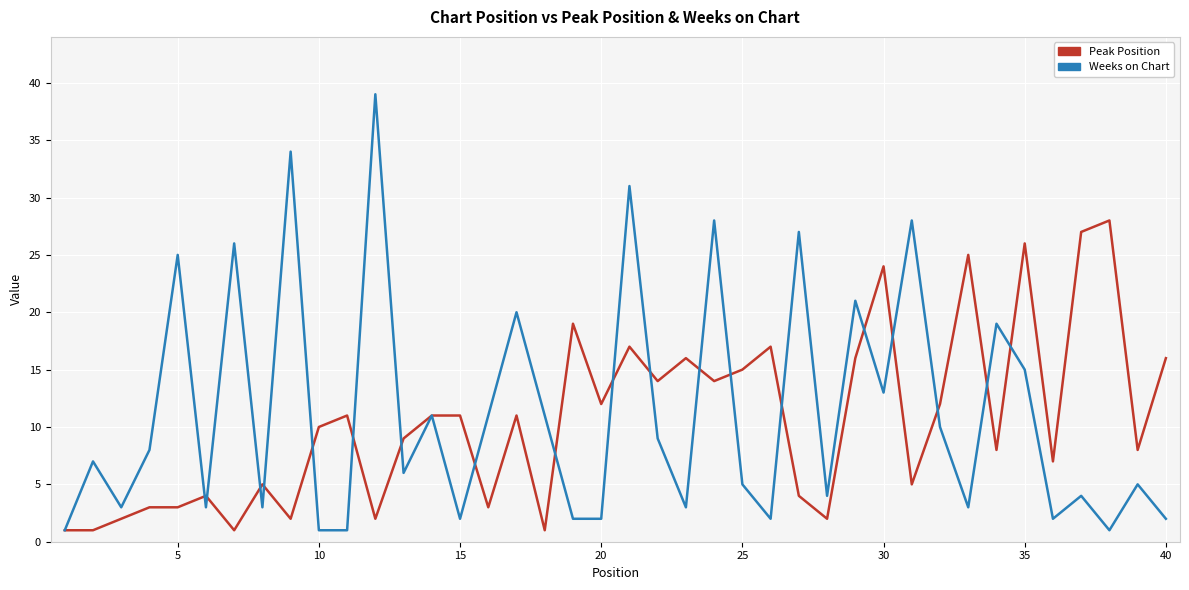

True or false: Weeks on Chart and Peak Position intersect in this chart.

True